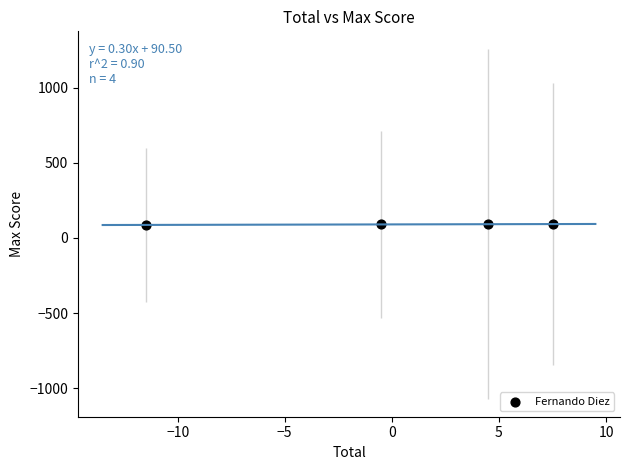

What is the range of Y values (max minus min)?

6